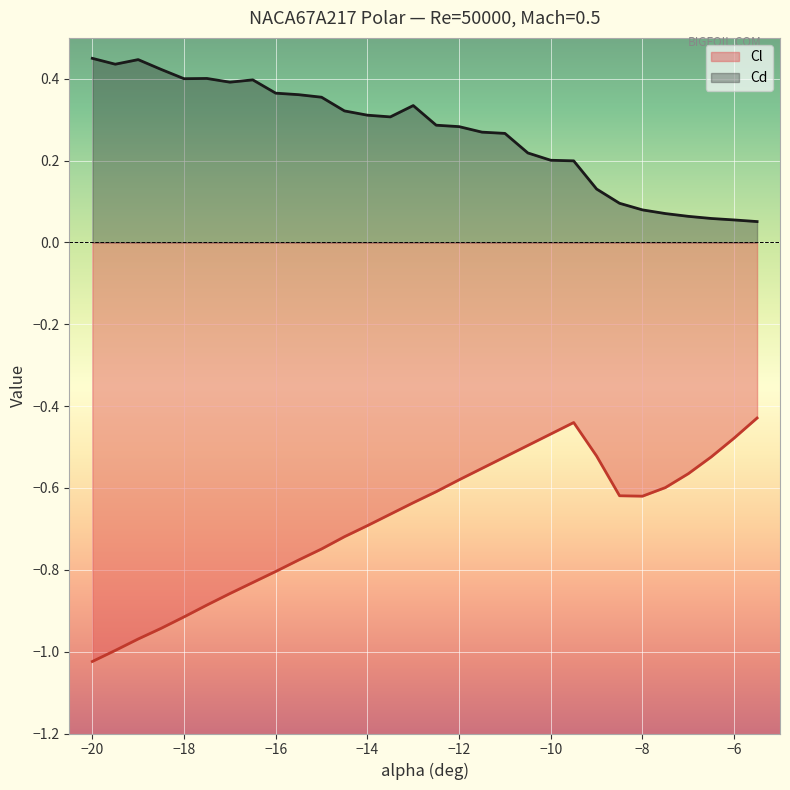

Rank the series by their maximum value, from lowest to highest.

Cl (line), Cd (line)